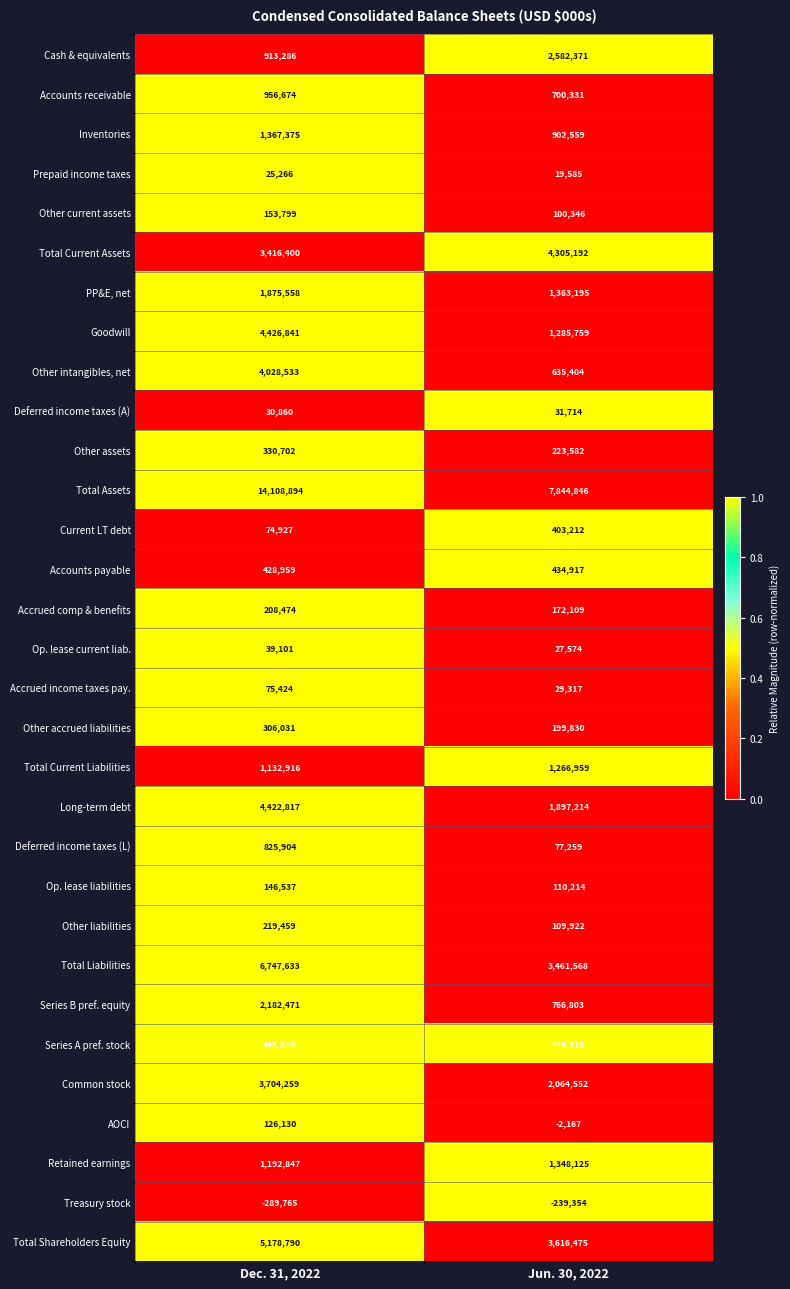

At Dec. 31, 2022, list the series in order from smallest to largest.

Treasury stock, Prepaid income taxes, Deferred income taxes (A), Op. lease current liab., Current LT debt, Accrued income taxes pay., AOCI, Op. lease liabilities, Other current assets, Accrued comp & benefits, Other liabilities, Other accrued liabilities, Other assets, Accounts payable, Series A pref. stock, Deferred income taxes (L), Cash & equivalents, Accounts receivable, Total Current Liabilities, Retained earnings, Inventories, PP&E, net, Series B pref. equity, Total Current Assets, Common stock, Other intangibles, net, Long-term debt, Goodwill, Total Shareholders Equity, Total Liabilities, Total Assets